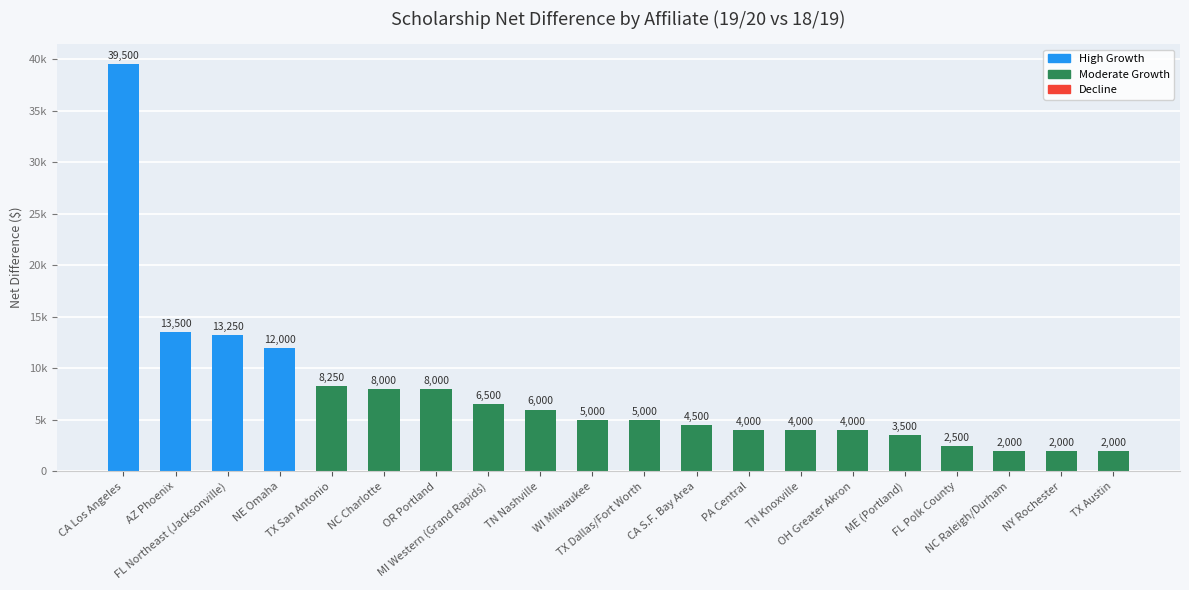

Which has a higher value, NC Raleigh/Durham or PA Central?

PA Central